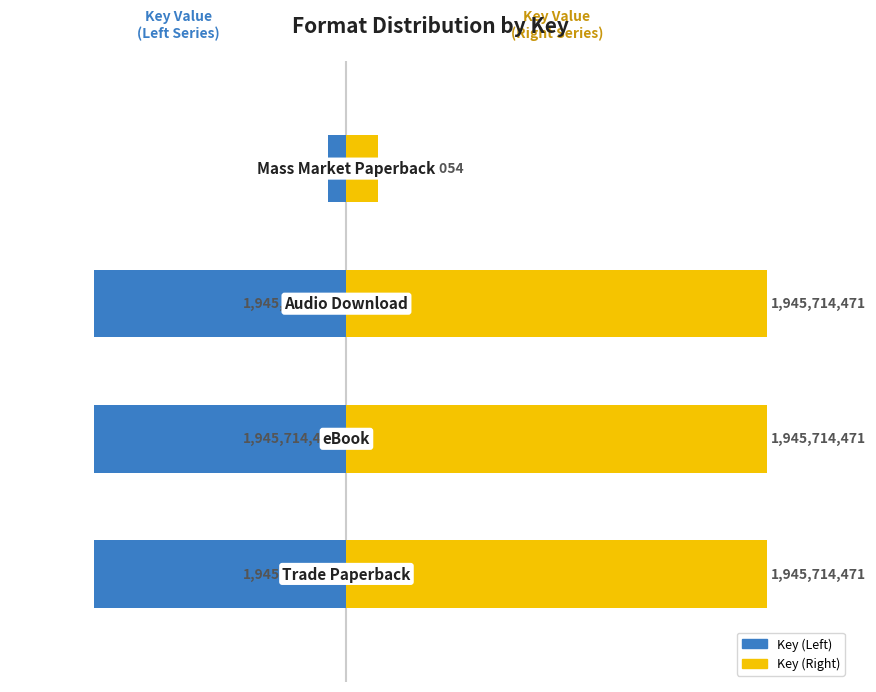

The value of Key (left) at 2 is -7.9. True or false?

False